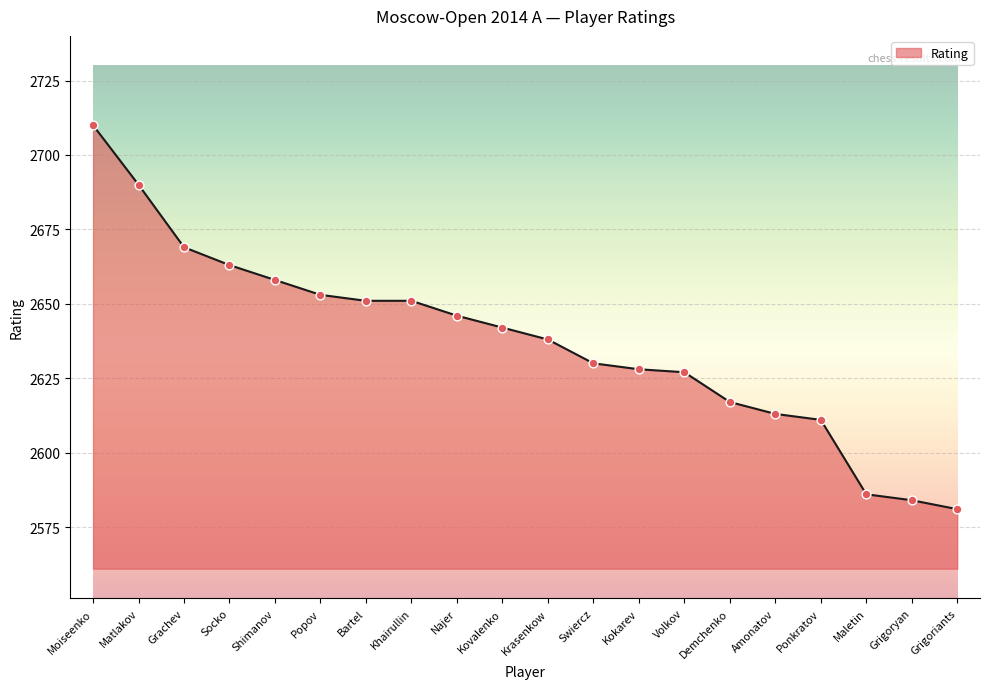

Between Najer and Matlakov, which is larger?

Matlakov